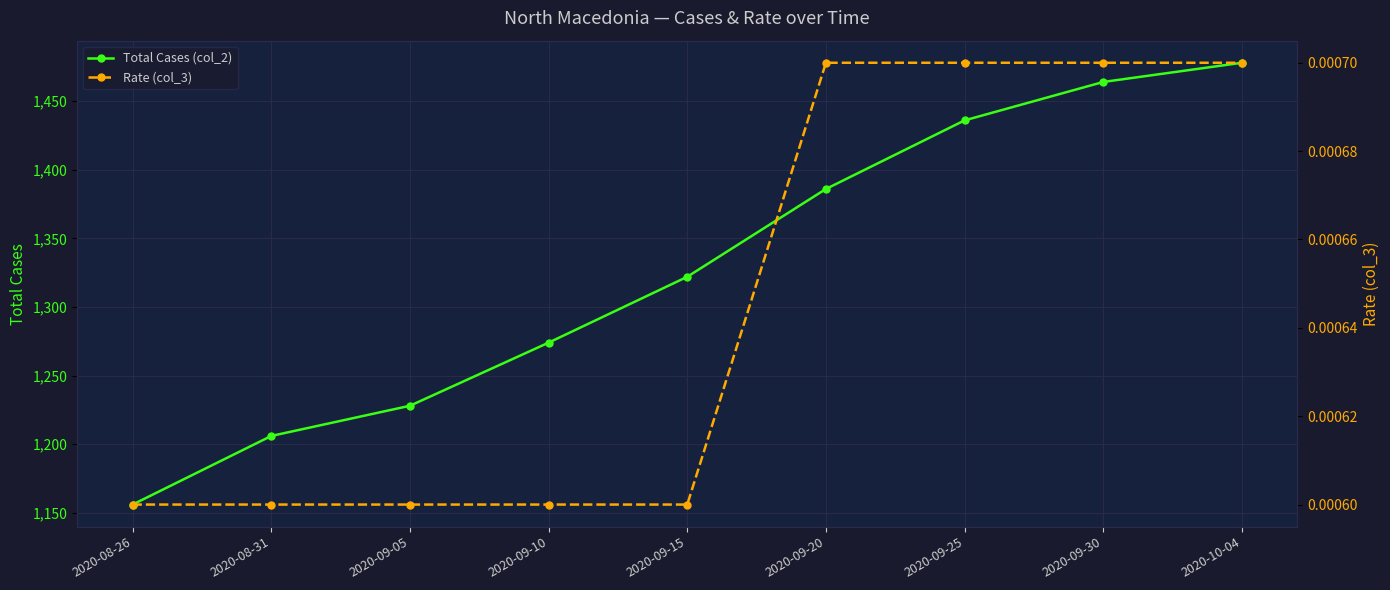

What is the difference between the highest and lowest values at 2020-08-31?

1206.0